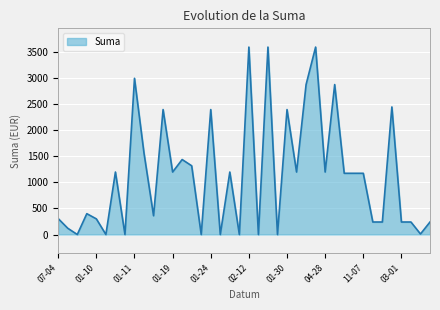

True or false: the data has more than 0 interior local peaks.

True